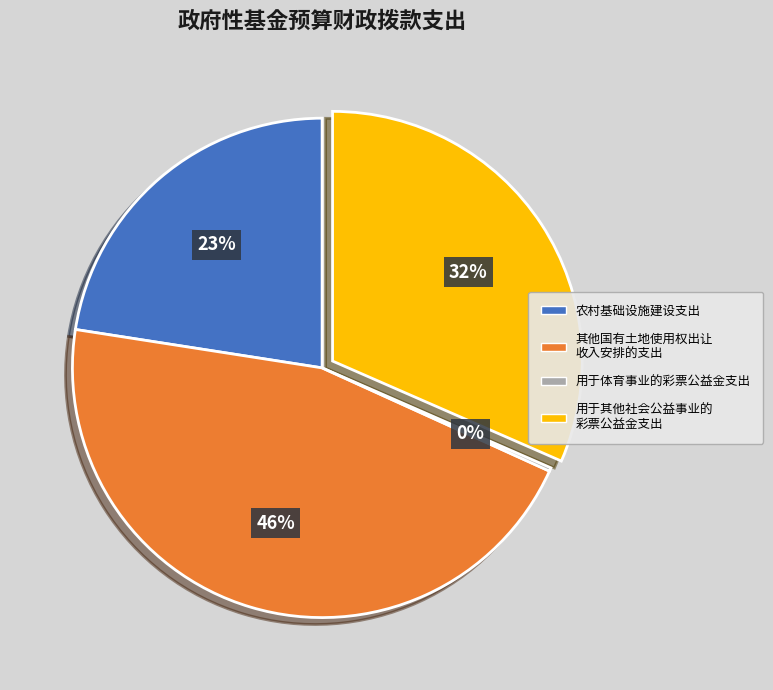

To the nearest percent, what percentage of the pie is 农村基础设施建设支出?

23%